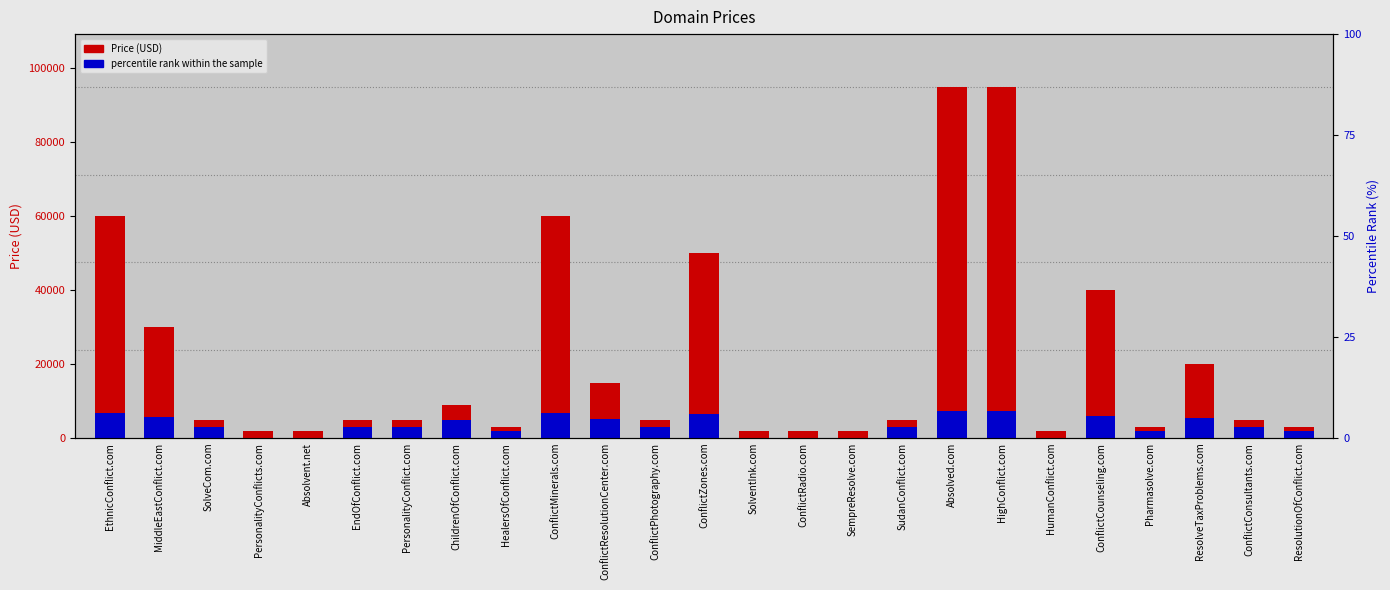

What position from the right is PersonalityConflict.com?

19